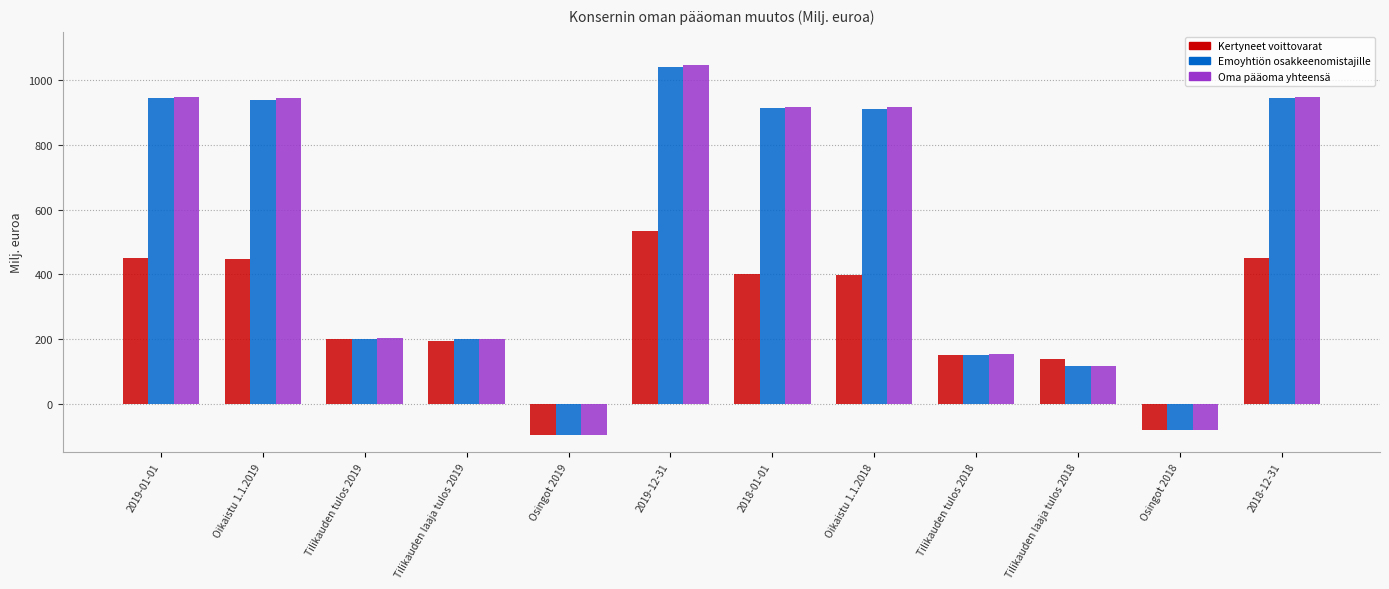

At which label does Kertyneet voittovarat first exceed 398?

2019-01-01